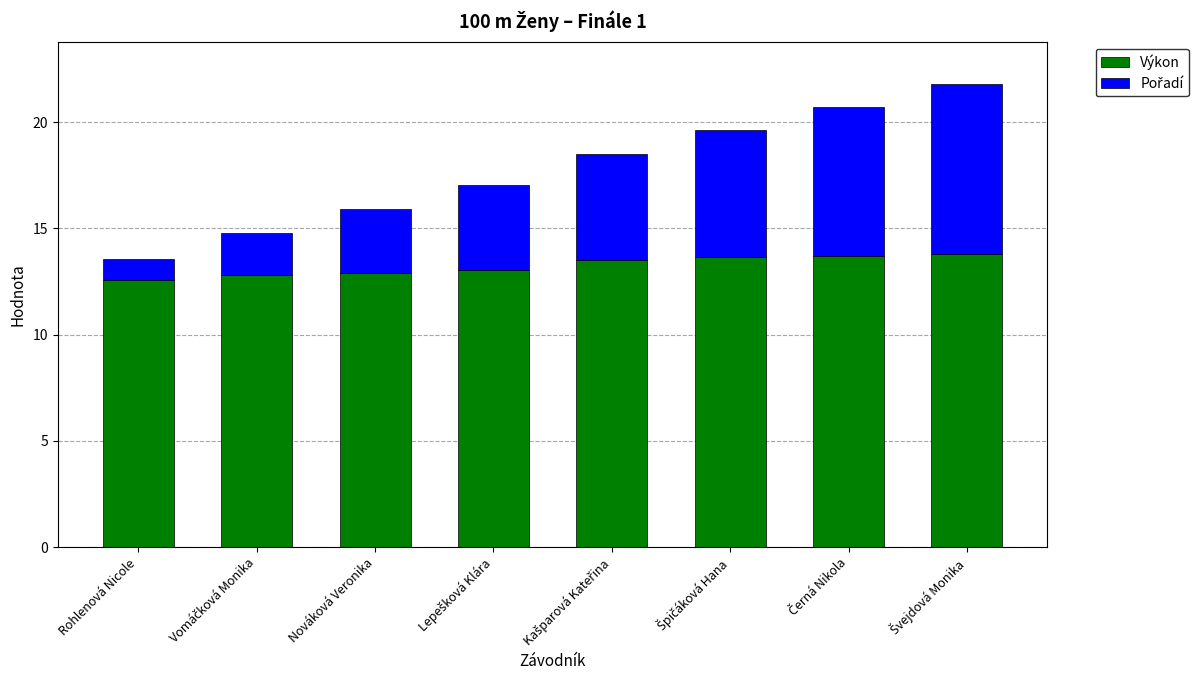

What is the minimum value for Výkon?

12.6